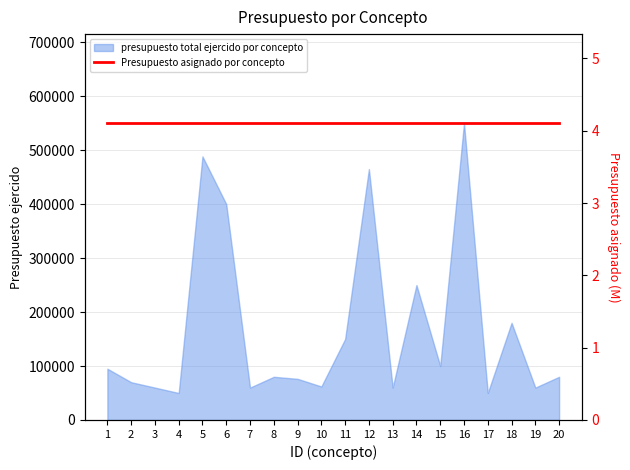

What is the greatest value displayed?

550000.0